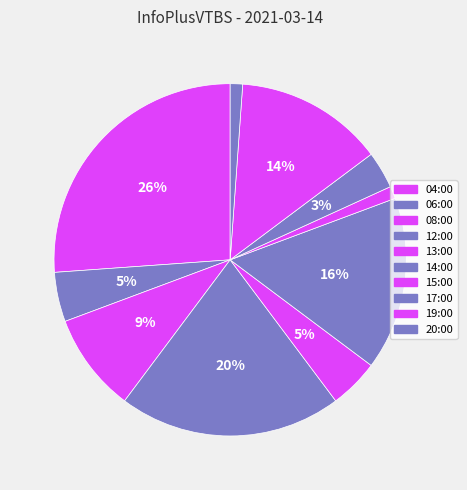

Which category has the smallest portion of the pie?

15:00